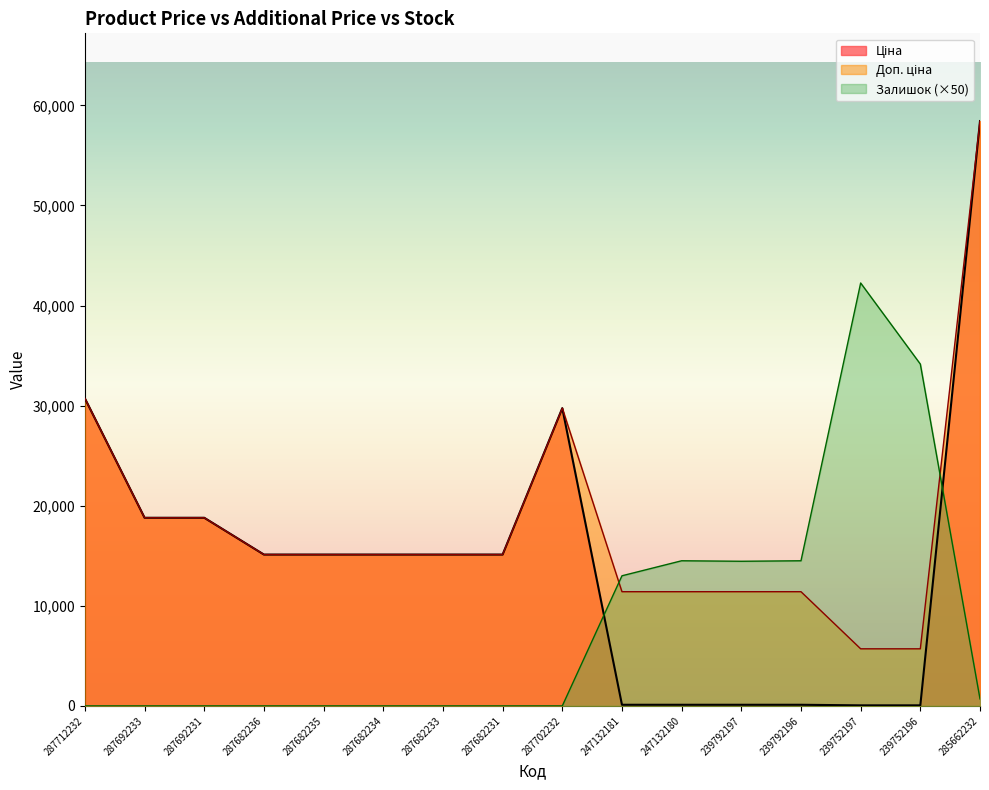

In Залишок, how many points are lower than both neighbors (excluding endpoints)?

1